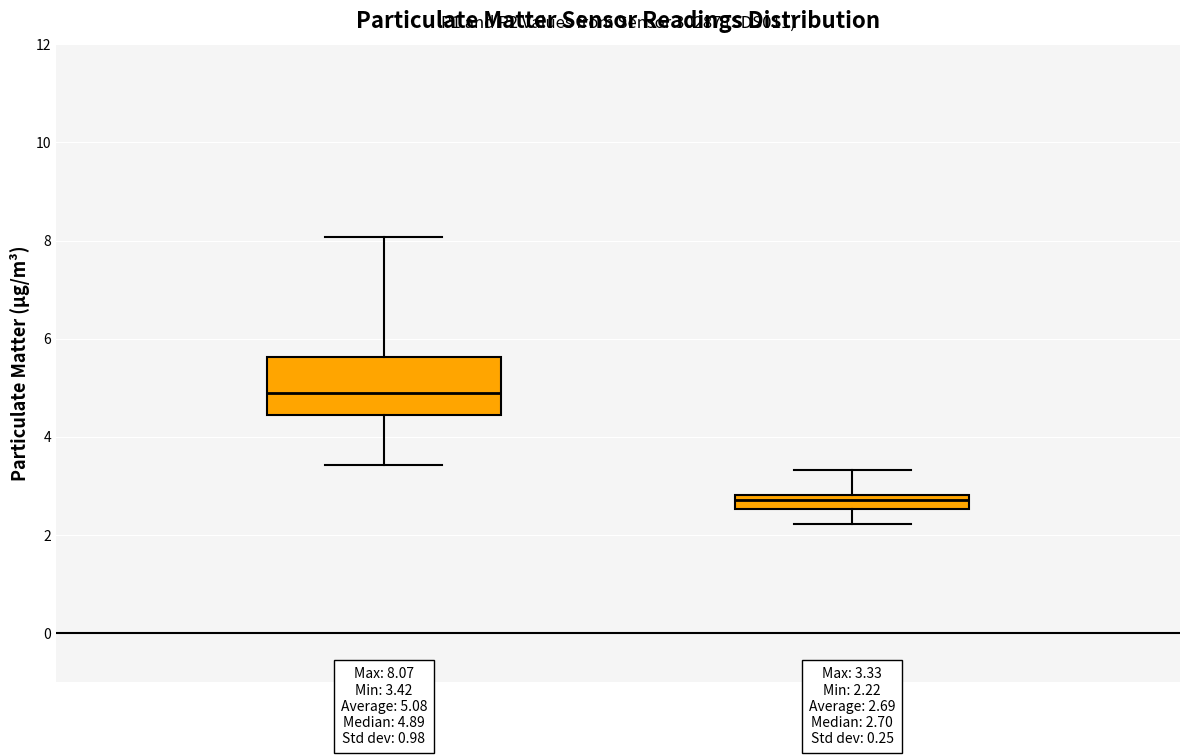

Which box has the lowest median line?

P2